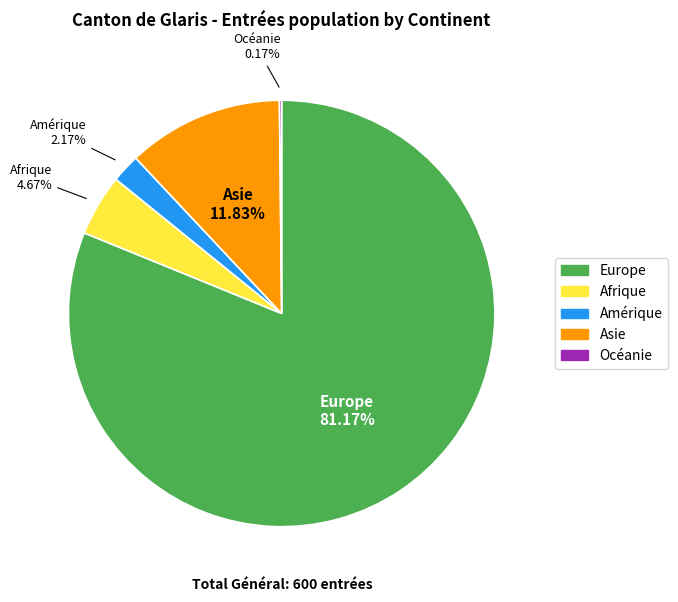

What percentage is the Europe slice, to the nearest percent?

81%